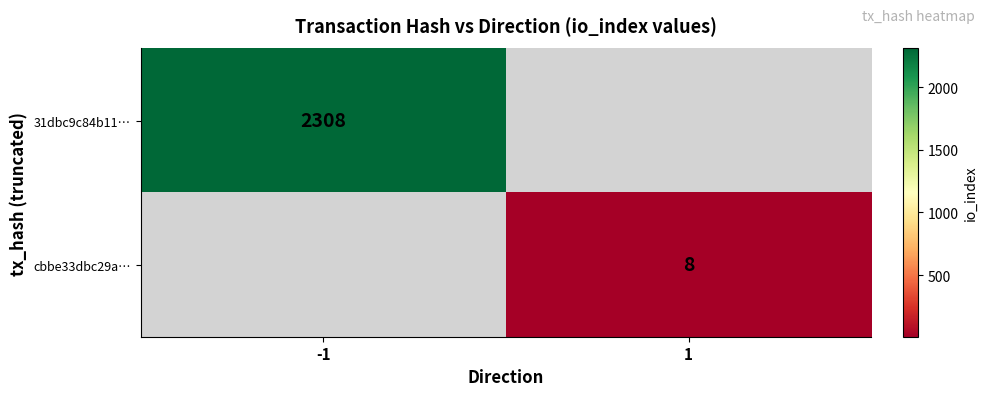

True or false: 31dbc9c84b11… has a value of 3820 at -1.

False